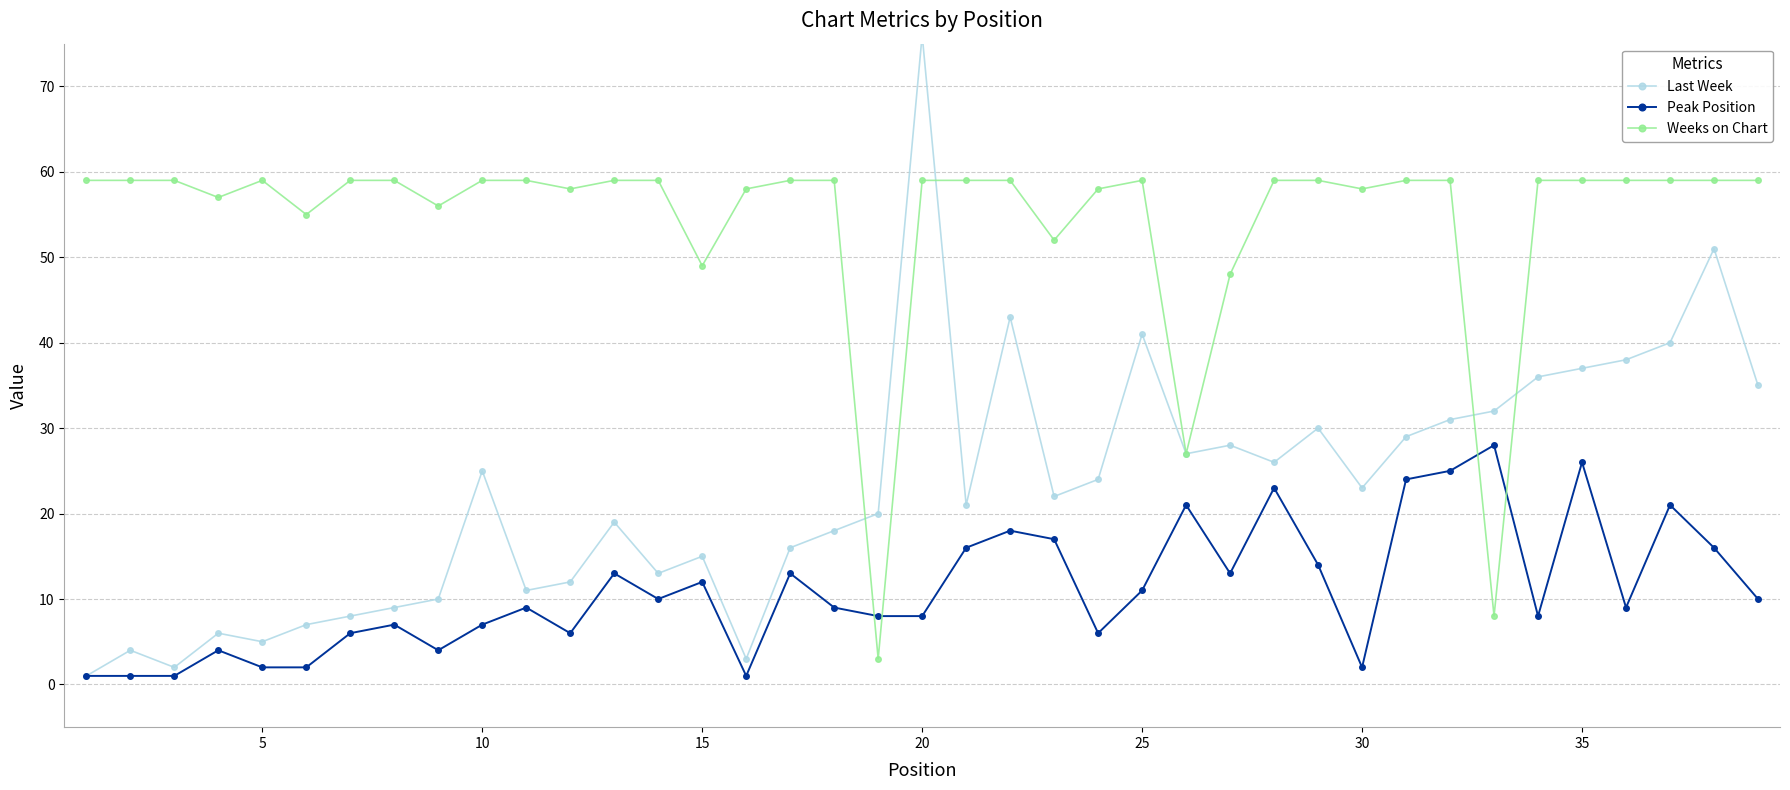

True or false: Peak Position has a value of 26 at 35.

True